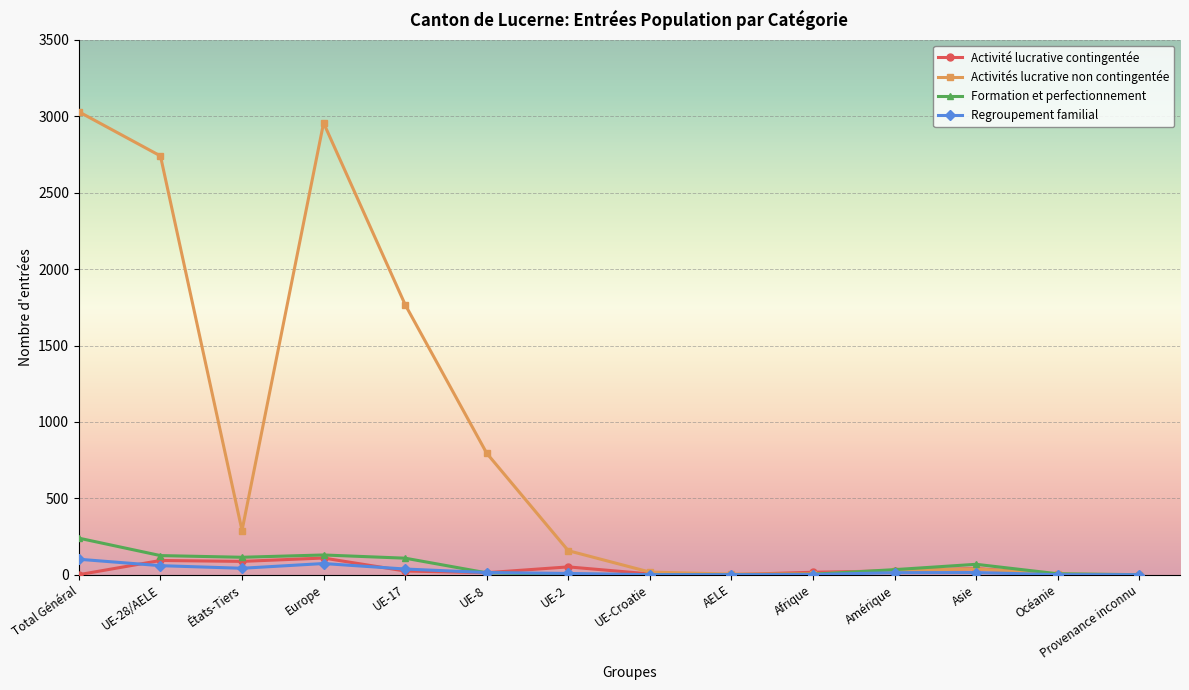

What is the value of the Activité lucrative contingentée point at the 2nd from the left?

93